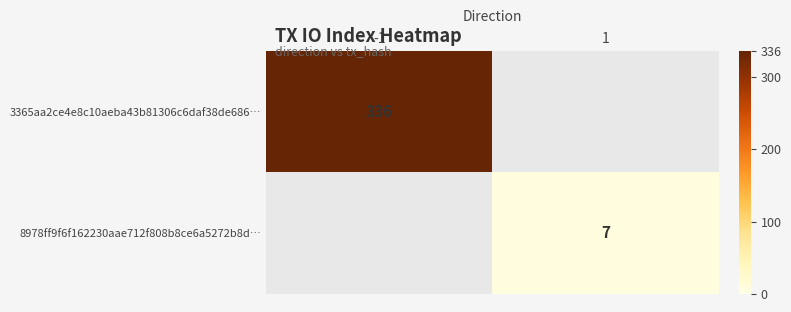

The value of 8978ff9f6f162230aae712f808b8ce6a5272b8d… at 1 is 10. True or false?

False